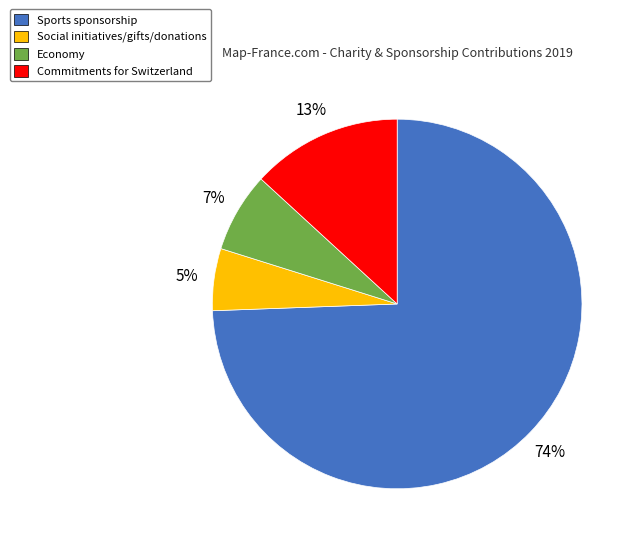

To the nearest percent, what is the difference between the Economy and Commitments for Switzerland slice percentages?

6%